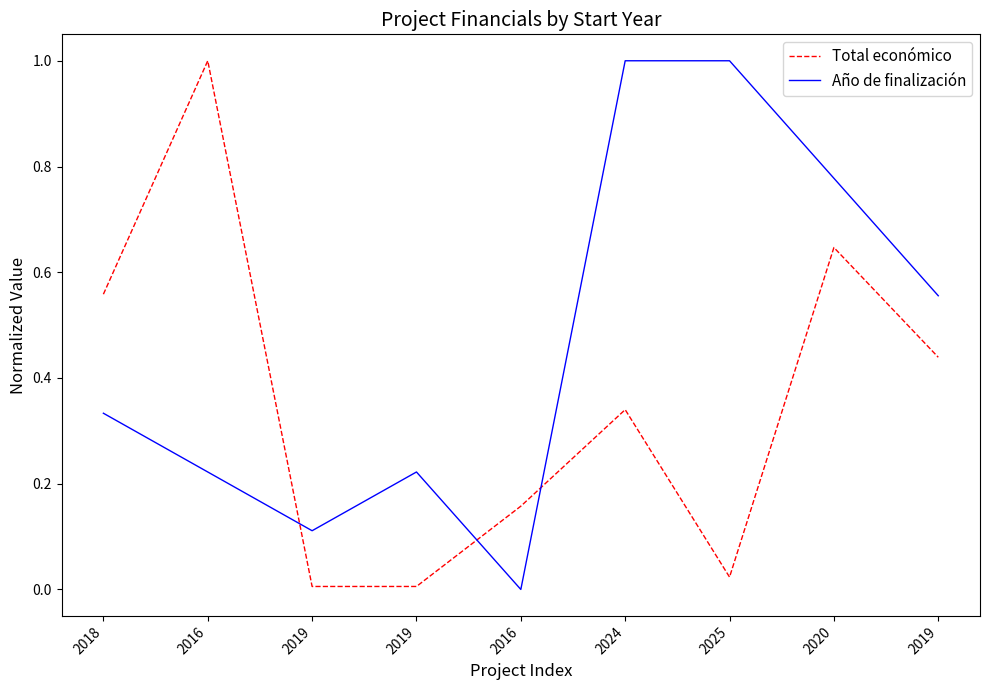

Is this an area chart (filled region under the line)?

No